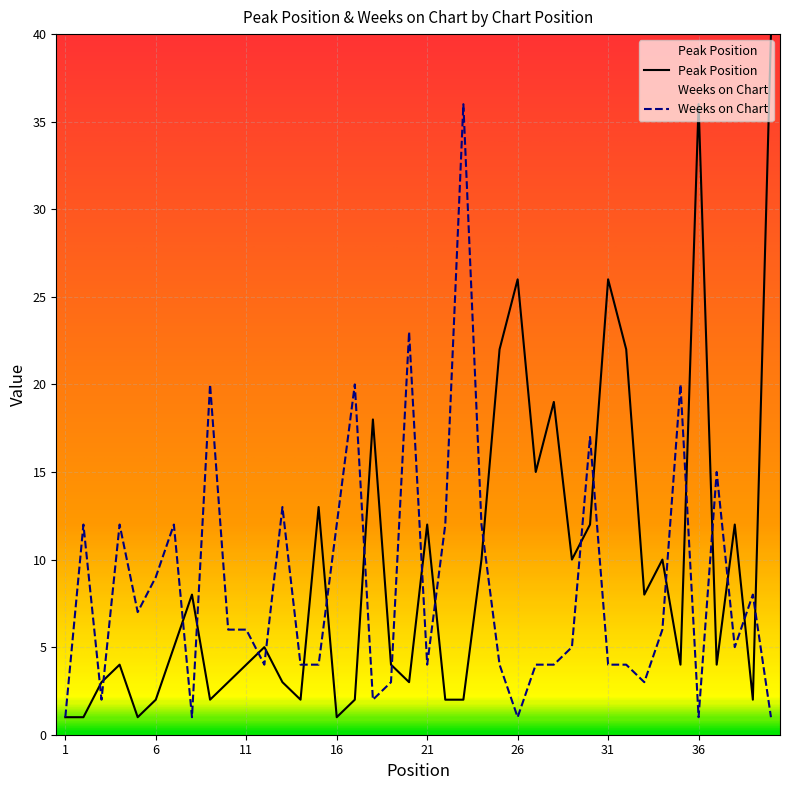

Reading right to left, list all the values displayed in this chart.

Peak Position: 40	2	12	4	36	4	10	8	22	26	12	10	19	15	26	22	10	2	2	12	3	4	18	2	1	13	2	3	5	4	3	2	8	5	2	1	4	3	1	1
Weeks on Chart: 1	8	5	15	1	20	6	3	4	4	17	5	4	4	1	4	12	36	12	4	23	3	2	20	12	4	4	13	4	6	6	20	1	12	9	7	12	2	12	1